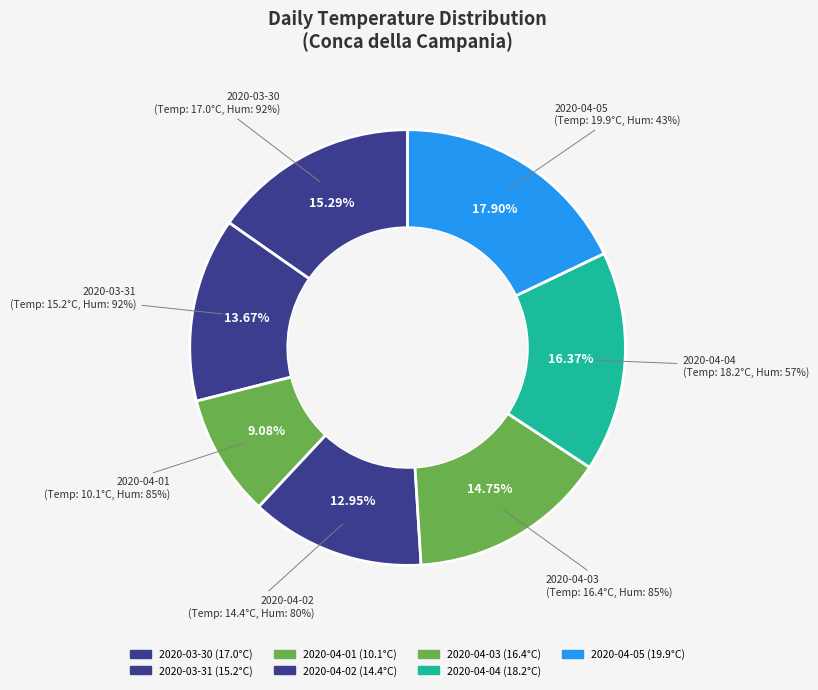

Is it true that 2020-04-05 is 28% of the pie?

False